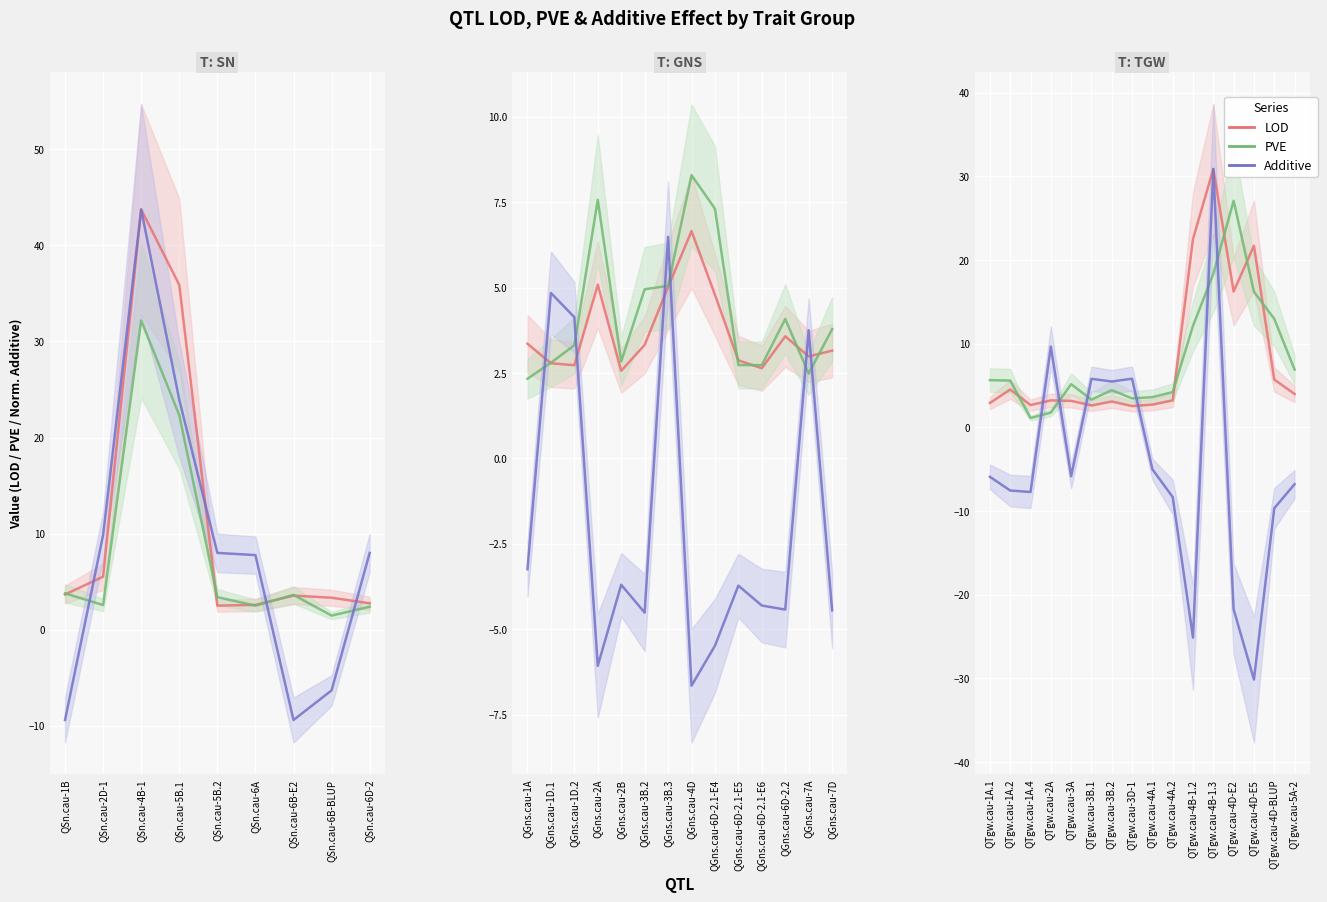

What is the minimum value for LOD?

2.6